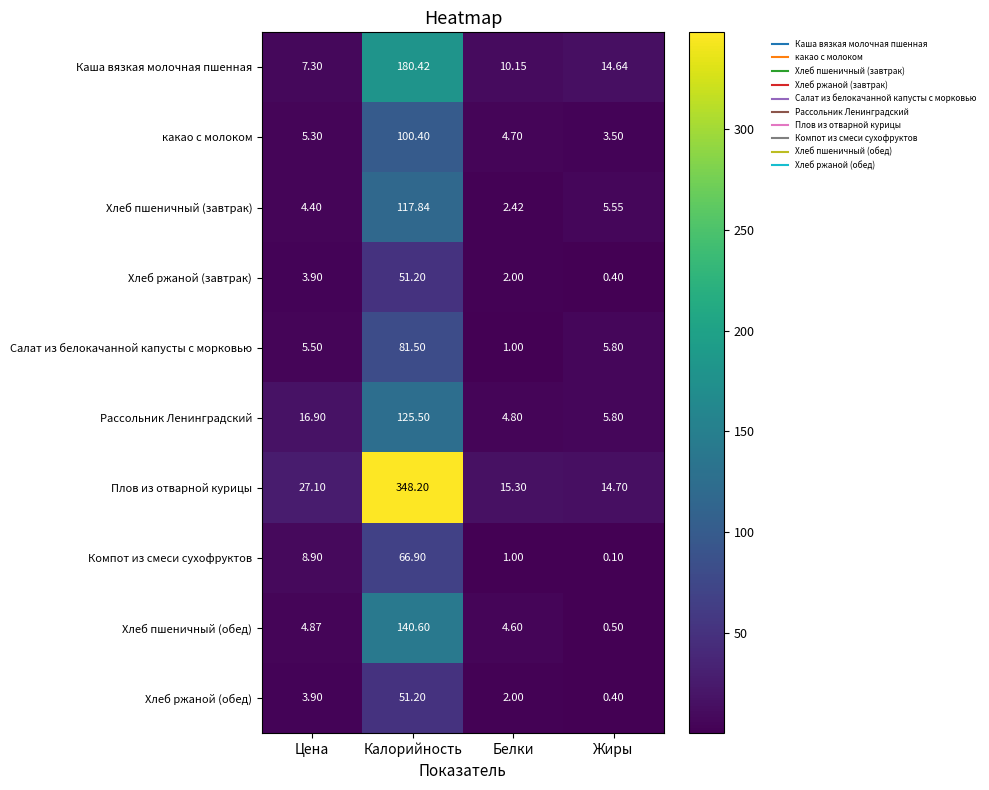

What is the total value across all series at Калорийность?

1263.8